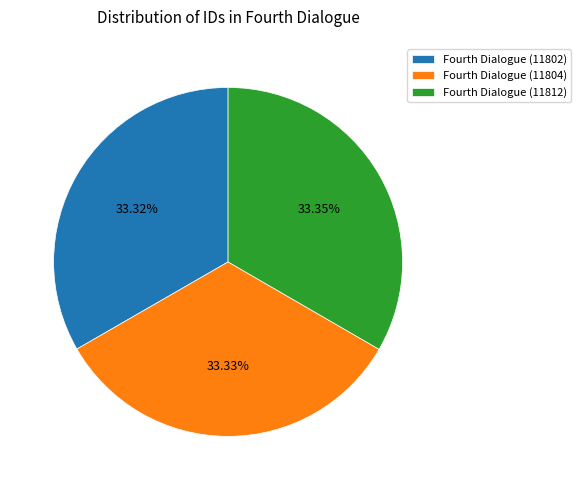

What is the ratio of the value at Fourth Dialogue (11802) to the value at Fourth Dialogue (11812)?

1.0